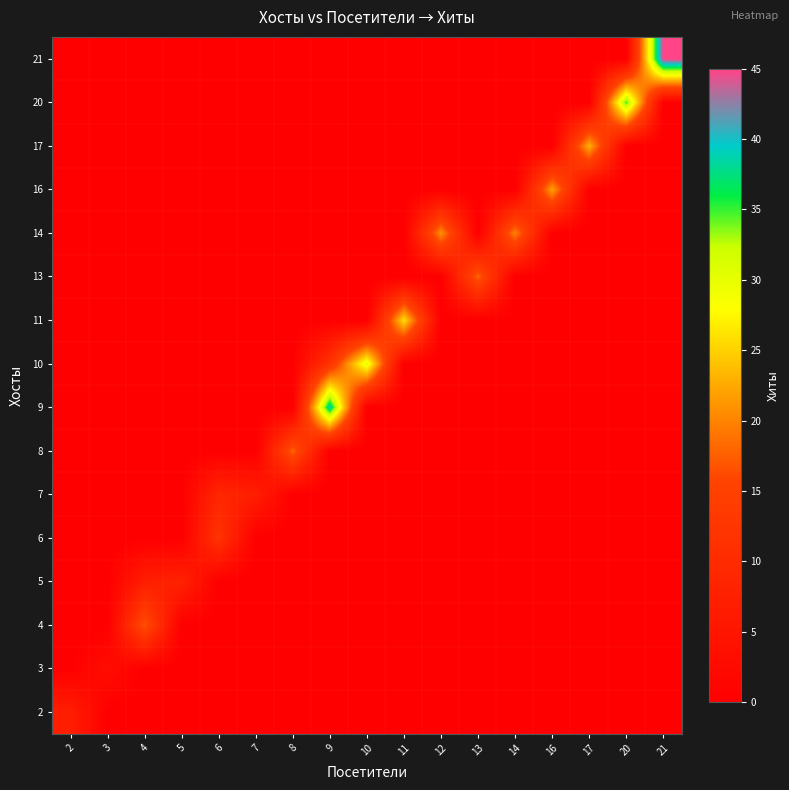

Reading left to right, list all the values displayed in this chart.

2: 2=7	3=0	4=0	5=0	6=0	7=0	8=0	9=0	10=0	11=0	12=0	13=0	14=0	16=0	17=0	20=0	21=0
3: 2=0	3=3	4=0	5=0	6=0	7=0	8=0	9=0	10=0	11=0	12=0	13=0	14=0	16=0	17=0	20=0	21=0
4: 2=0	3=0	4=17	5=0	6=0	7=0	8=0	9=0	10=0	11=0	12=0	13=0	14=0	16=0	17=0	20=0	21=0
5: 2=0	3=0	4=7	5=8	6=0	7=0	8=0	9=0	10=0	11=0	12=0	13=0	14=0	16=0	17=0	20=0	21=0
6: 2=0	3=0	4=0	5=0	6=12	7=0	8=0	9=0	10=0	11=0	12=0	13=0	14=0	16=0	17=0	20=0	21=0
7: 2=0	3=0	4=0	5=0	6=9	7=7	8=0	9=0	10=0	11=0	12=0	13=0	14=0	16=0	17=0	20=0	21=0
8: 2=0	3=0	4=0	5=0	6=0	7=0	8=18	9=0	10=0	11=0	12=0	13=0	14=0	16=0	17=0	20=0	21=0
9: 2=0	3=0	4=0	5=0	6=0	7=0	8=0	9=39	10=0	11=0	12=0	13=0	14=0	16=0	17=0	20=0	21=0
10: 2=0	3=0	4=0	5=0	6=0	7=0	8=0	9=12	10=30	11=0	12=0	13=0	14=0	16=0	17=0	20=0	21=0
11: 2=0	3=0	4=0	5=0	6=0	7=0	8=0	9=0	10=0	11=26	12=0	13=0	14=0	16=0	17=0	20=0	21=0
13: 2=0	3=0	4=0	5=0	6=0	7=0	8=0	9=0	10=0	11=0	12=0	13=18	14=0	16=0	17=0	20=0	21=0
14: 2=0	3=0	4=0	5=0	6=0	7=0	8=0	9=0	10=0	11=0	12=21	13=0	14=20	16=0	17=0	20=0	21=0
16: 2=0	3=0	4=0	5=0	6=0	7=0	8=0	9=0	10=0	11=0	12=0	13=0	14=0	16=22	17=0	20=0	21=0
17: 2=0	3=0	4=0	5=0	6=0	7=0	8=0	9=0	10=0	11=0	12=0	13=0	14=0	16=0	17=23	20=0	21=0
20: 2=0	3=0	4=0	5=0	6=0	7=0	8=0	9=0	10=0	11=0	12=0	13=0	14=0	16=0	17=0	20=35	21=0
21: 2=0	3=0	4=0	5=0	6=0	7=0	8=0	9=0	10=0	11=0	12=0	13=0	14=0	16=0	17=0	20=0	21=45